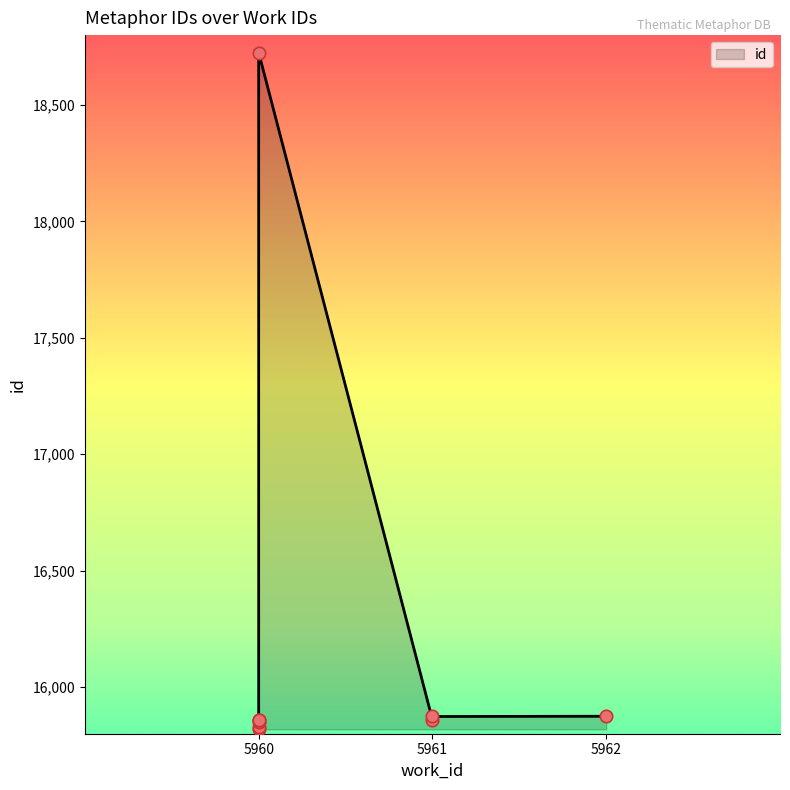

What is the change in value from 5960 to 5960?

+30